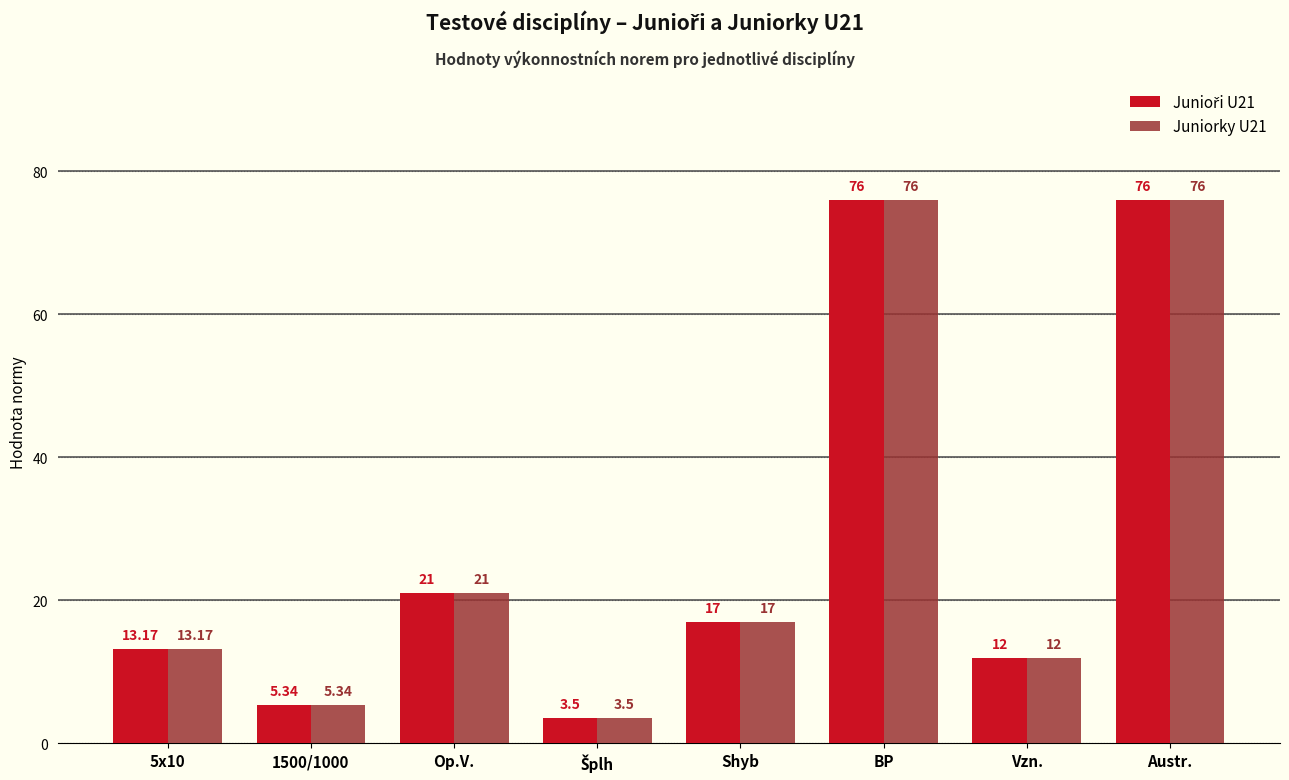

Are the bars grouped side by side (vs. stacked)?

Yes